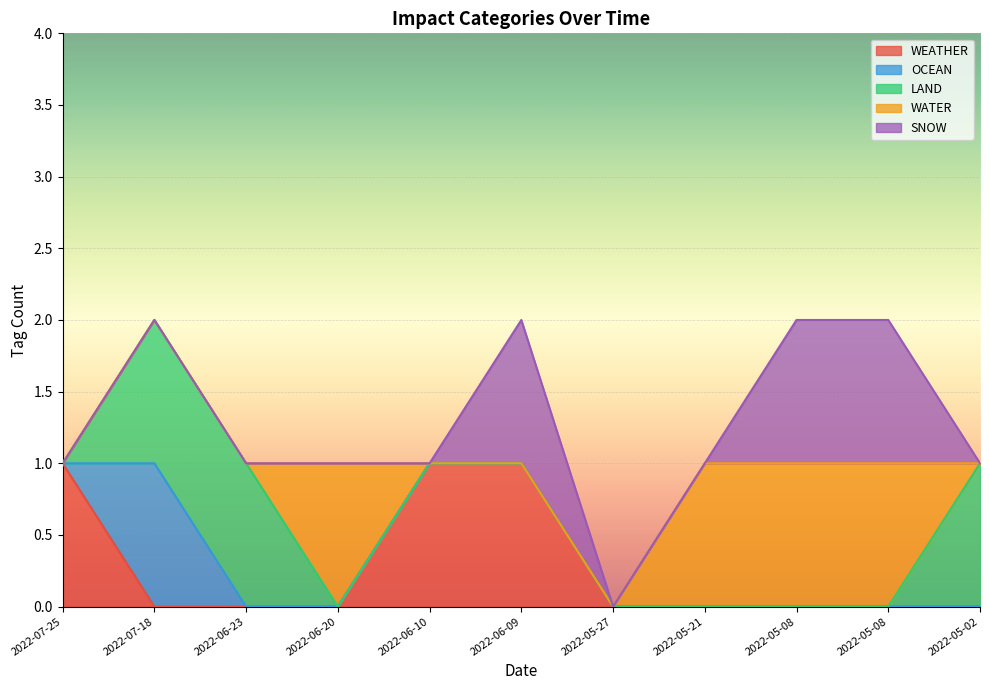

Between 2022-05-21 and 2022-05-08, which series saw the biggest shift?

SNOW